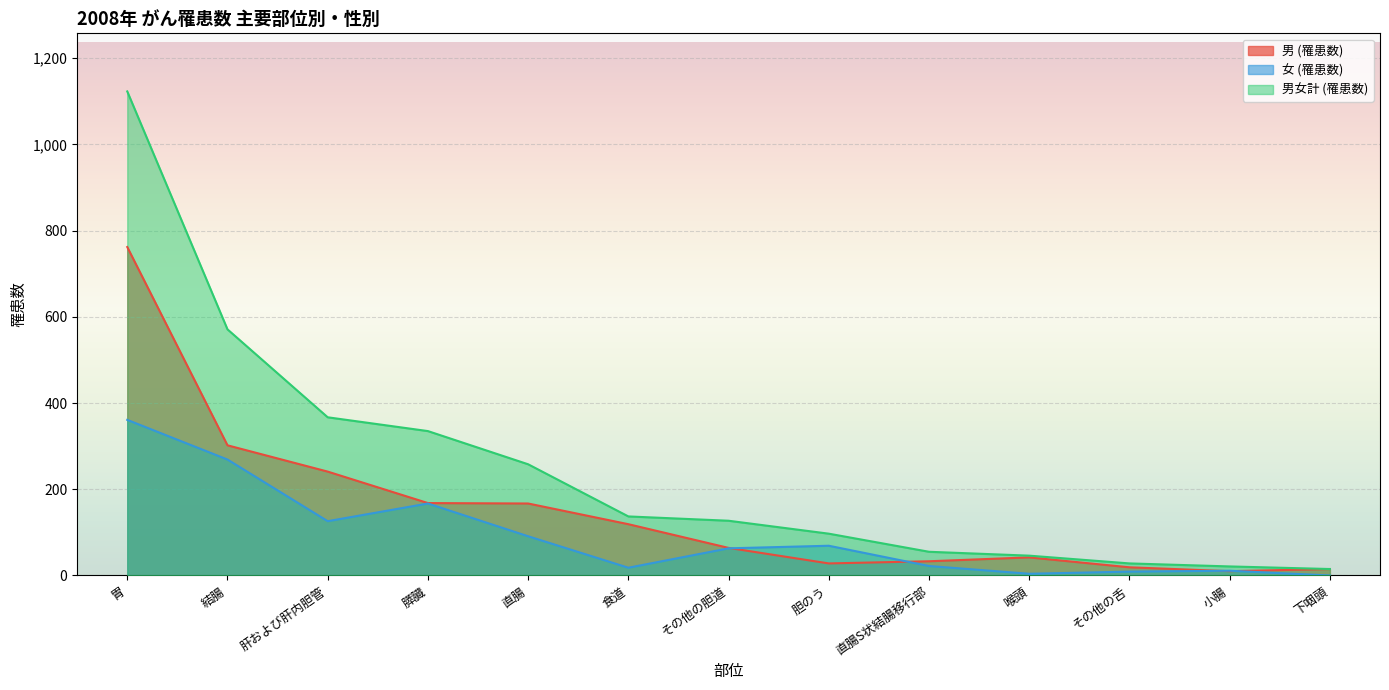

True or false: 男女計 (罹患数) and 男 (罹患数) cross at least once.

False